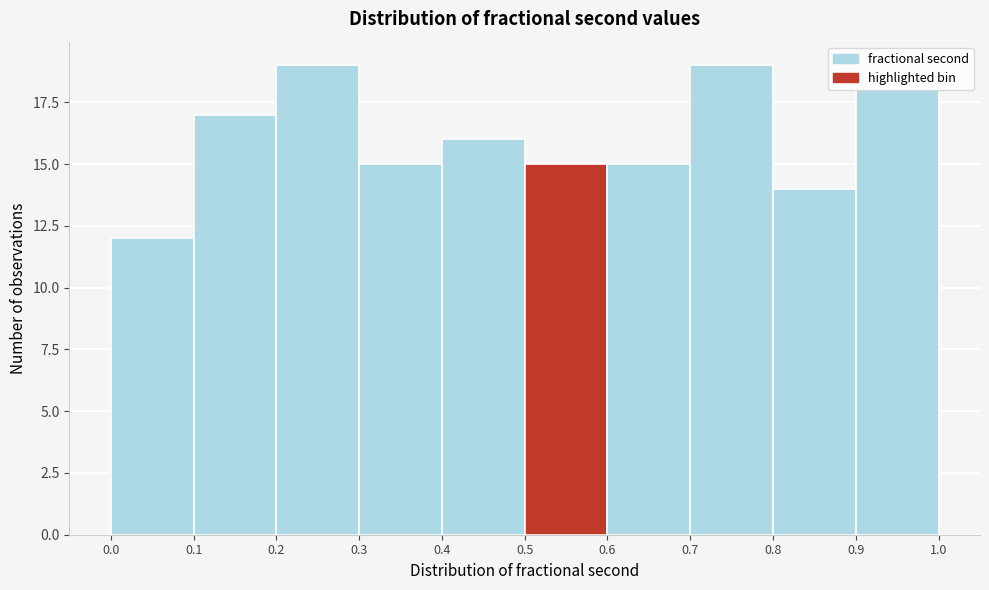

How tall is the bar that spans 0.9 to 1.0 on the x-axis? The values are not printed on the chart, so give them approximately, as read against the axis.

18